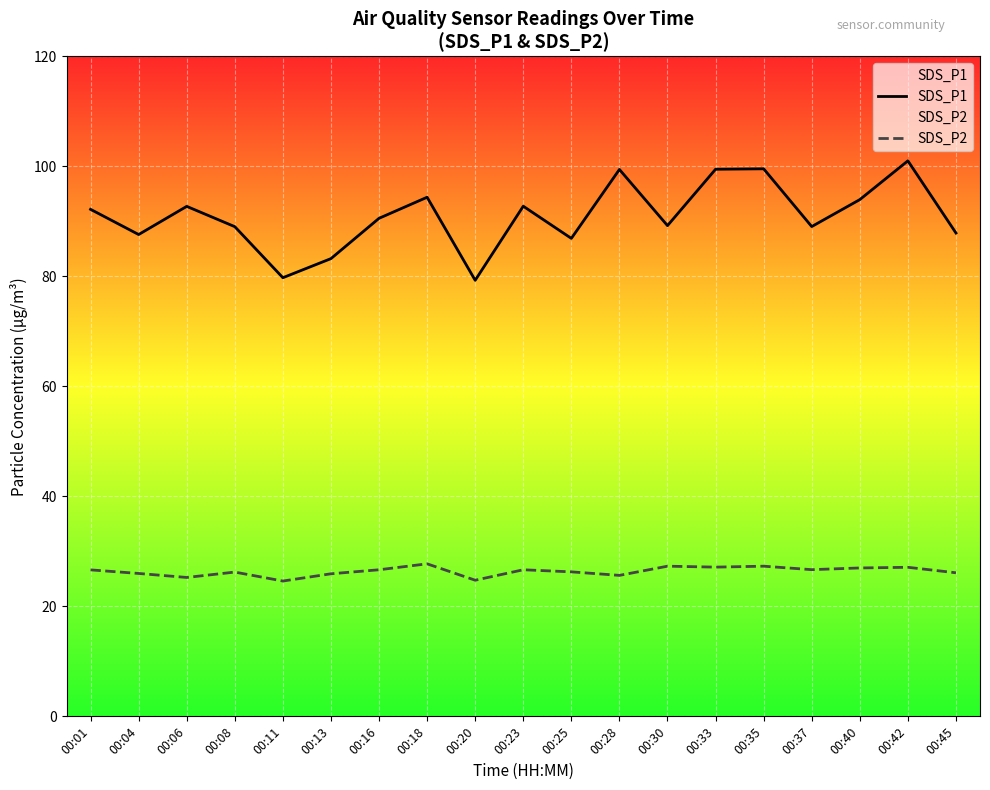

Which series has the widest spread of values?

SDS_P1